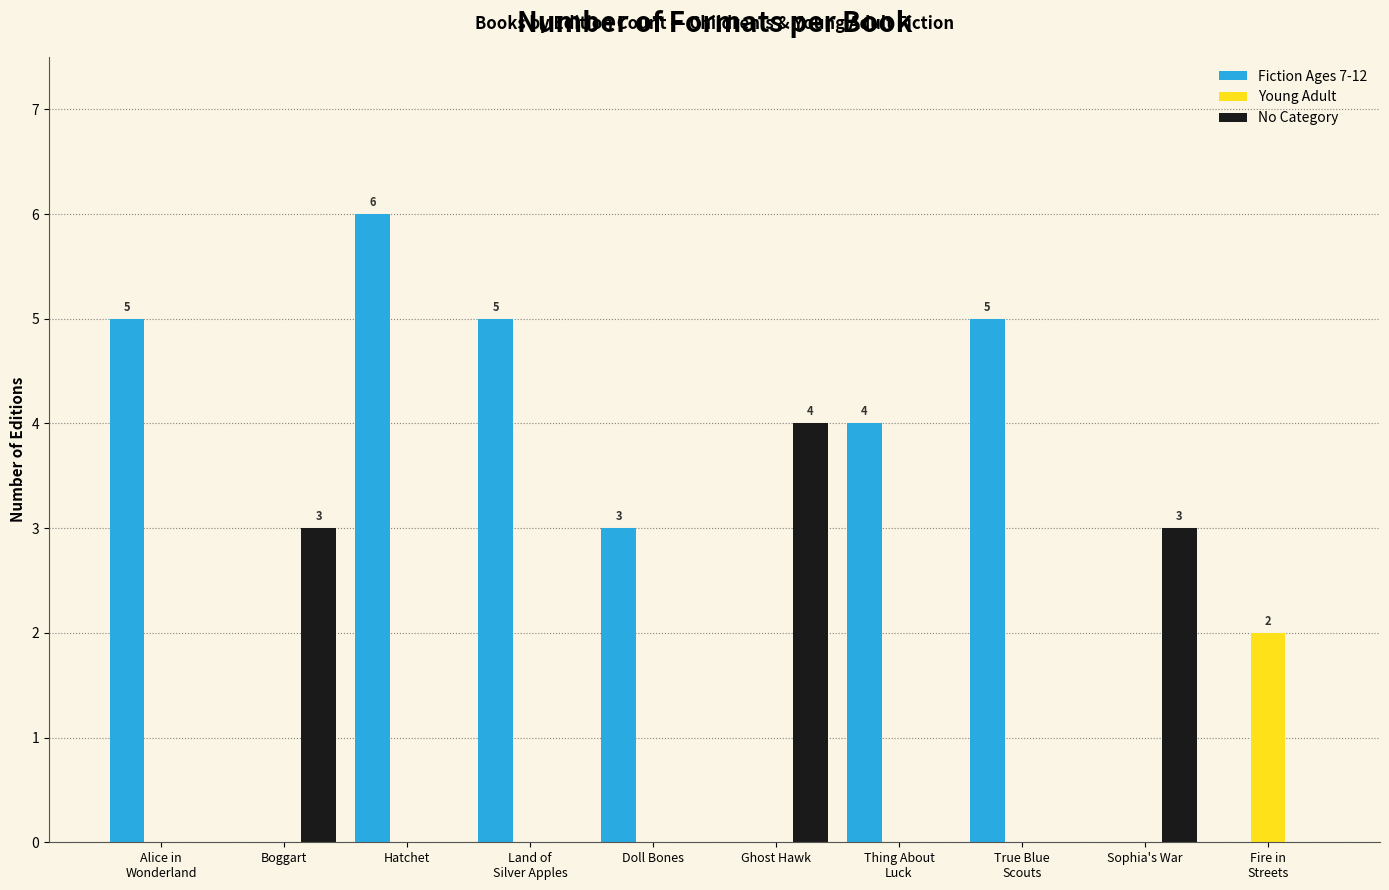

What is the sum of all No Category values?

10